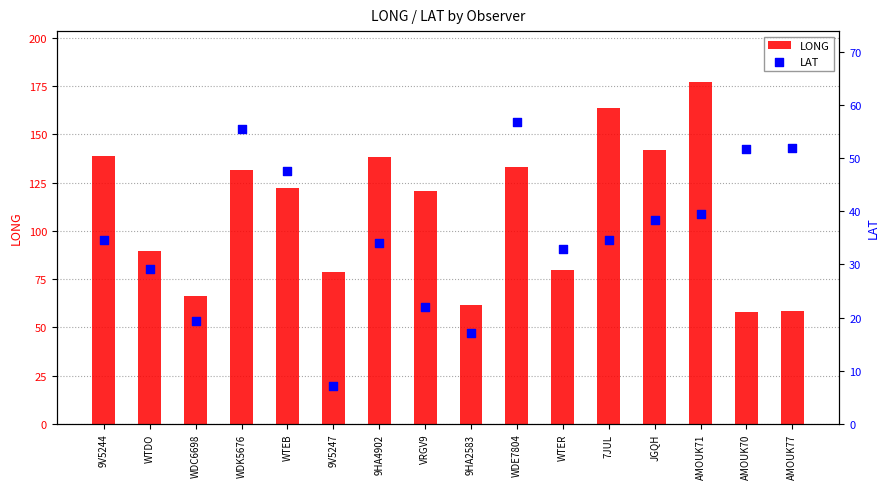

Which series has the largest total across all categories?

LONG